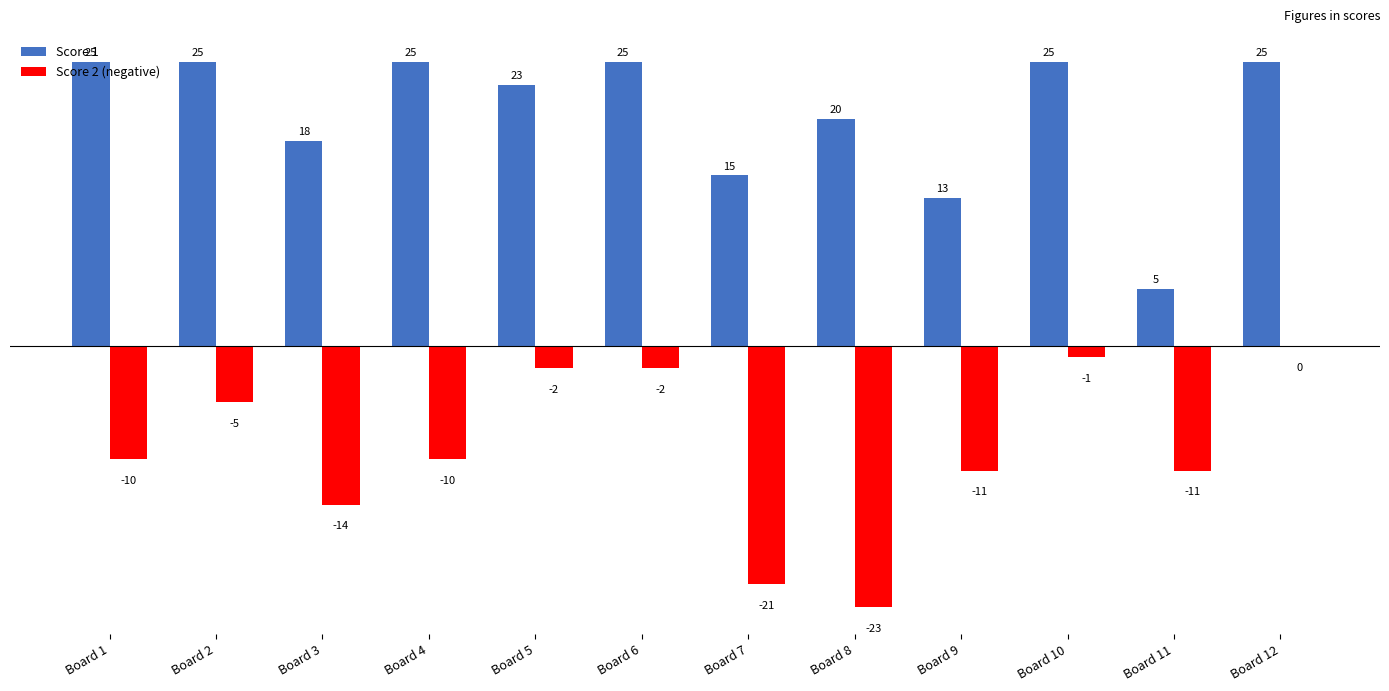

Reading right to left, extract all data points from this chart.

Score 1: Board 12=25	Board 11=5	Board 10=25	Board 9=13	Board 8=20	Board 7=15	Board 6=25	Board 5=23	Board 4=25	Board 3=18	Board 2=25	Board 1=25
Score 2 (negative): Board 12=0	Board 11=-11	Board 10=-1	Board 9=-11	Board 8=-23	Board 7=-21	Board 6=-2	Board 5=-2	Board 4=-10	Board 3=-14	Board 2=-5	Board 1=-10